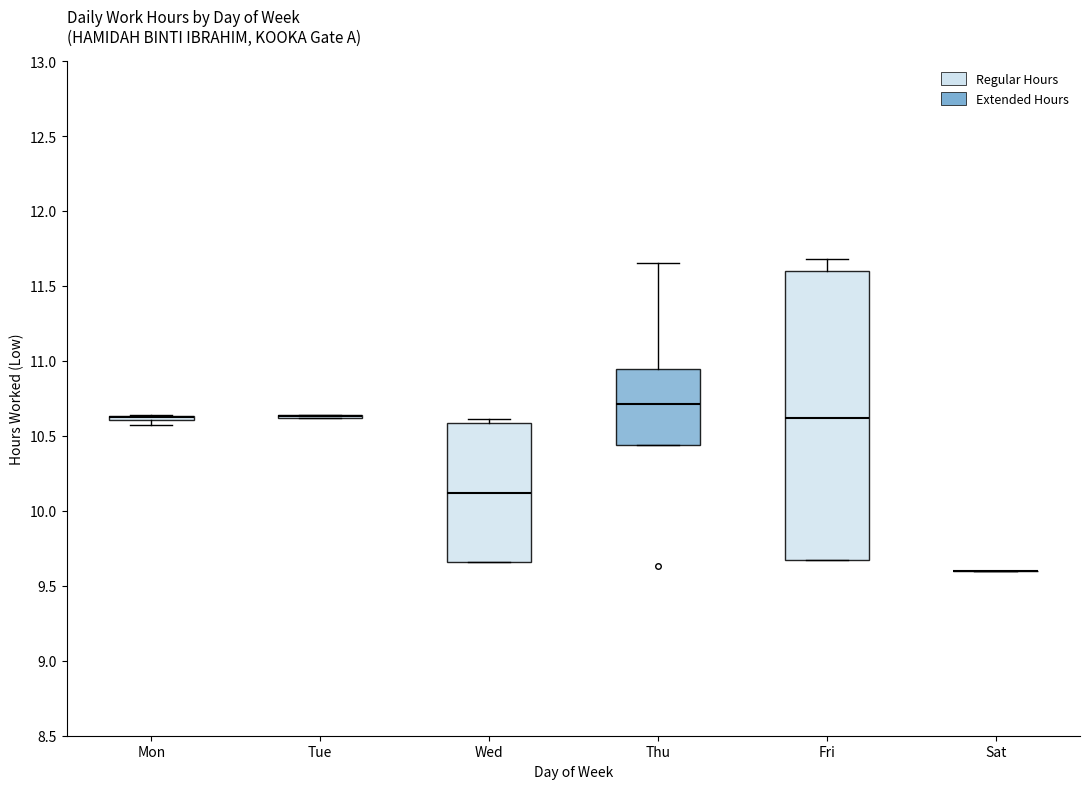

Reading left to right, read every box against the y-axis: the position of its median line, the range the box covers, and the ends of its whiskers. The values are not printed on the chart, so give them approximately, as read against the axis.

Mon: box collapsed to a line at 10.65, whiskers 10.55 to 10.65
Tue: box collapsed to a line at 10.65, whiskers 10.60 to 10.65
Wed: median 10.10, box 9.65 to 10.60, whiskers 9.65 to 10.60 (just above the box's upper edge)
Thu: median 10.70, box 10.45 to 10.95, whiskers 10.45 to 11.65
Fri: median 10.60, box 9.65 to 11.60, whiskers 9.65 to 11.70
Sat: box collapsed to a line at 9.60, whiskers 9.60 to 9.60